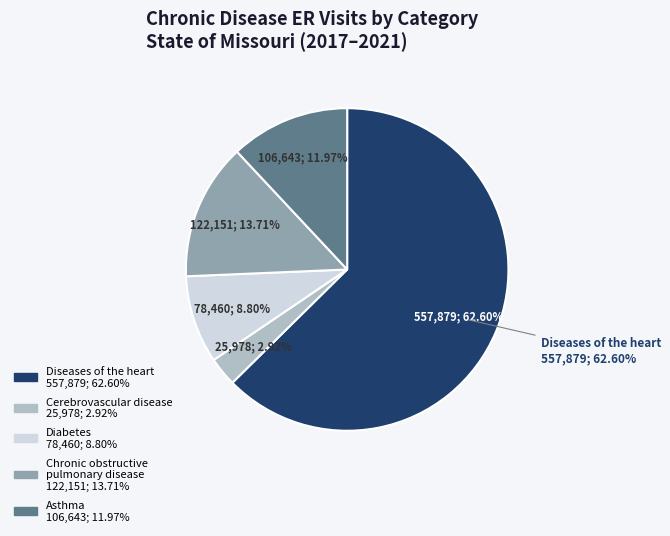

True or false: Diseases of the heart accounts for 63% of the total.

True